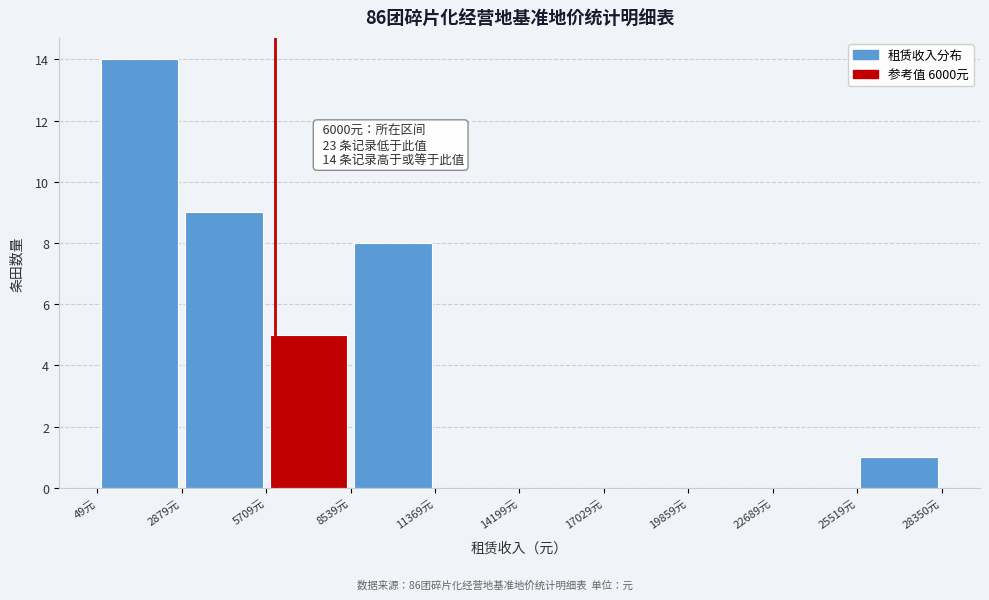

Which range on the x-axis has the tallest bar?

0 to 3000